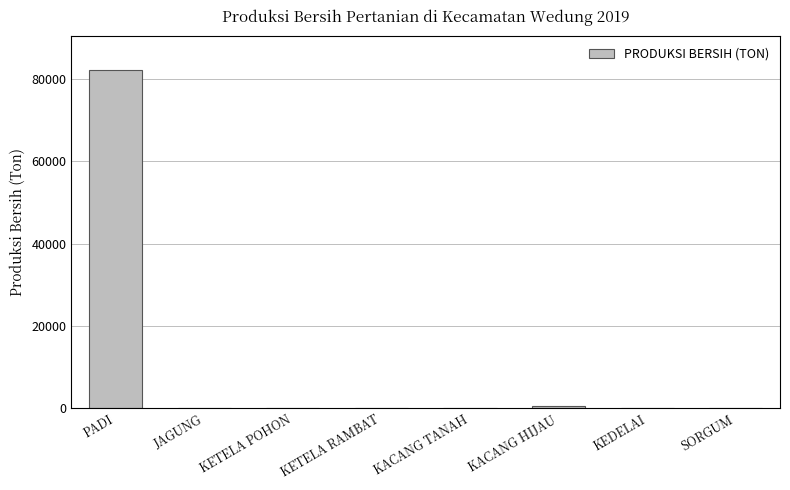

The value at JAGUNG is 0. True or false?

True